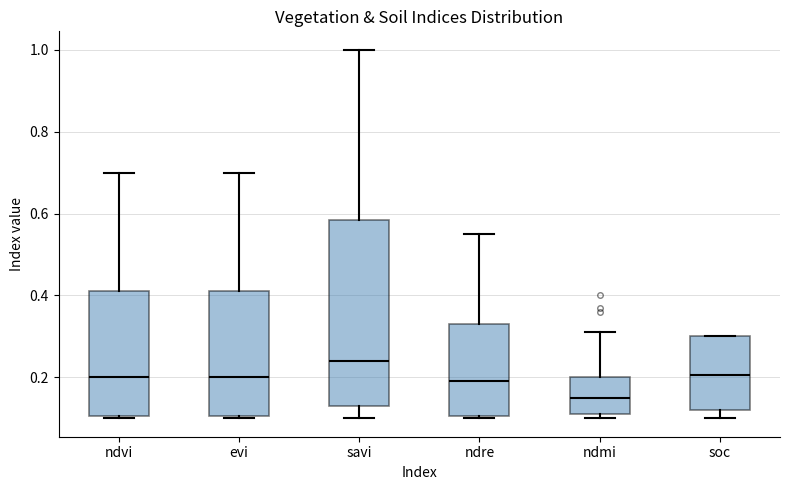

Where does the median line of the box for soc sit on the y-axis? The values are not printed on the chart, so give them approximately, as read against the axis.

0.20